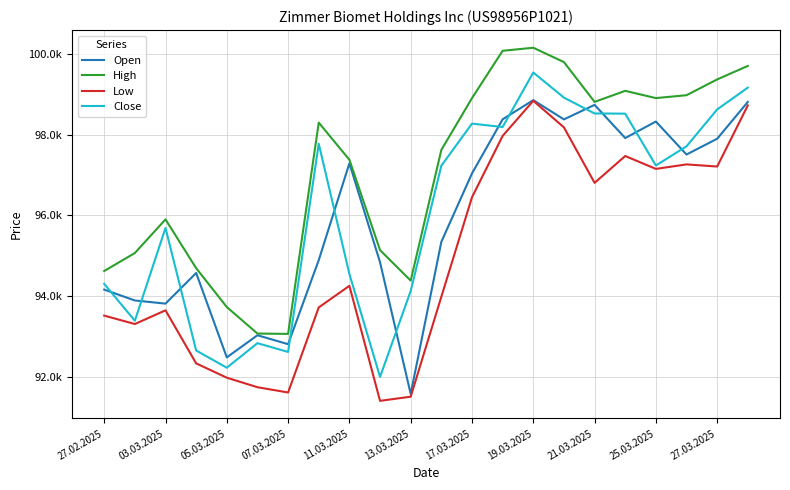

How many interior local valleys does the Close series have?

6